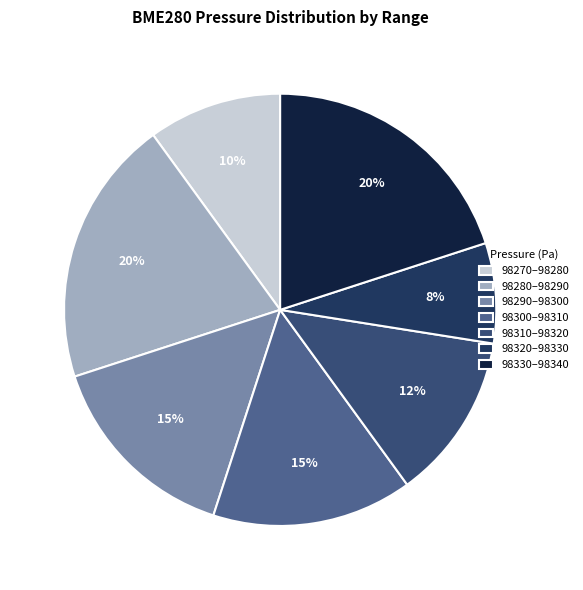

How many slices are in this pie chart?

7